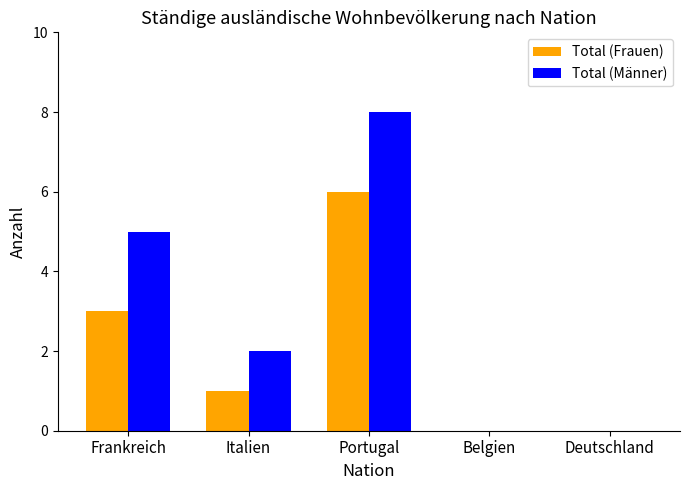

What is the average value of the Total (Männer) series?

3